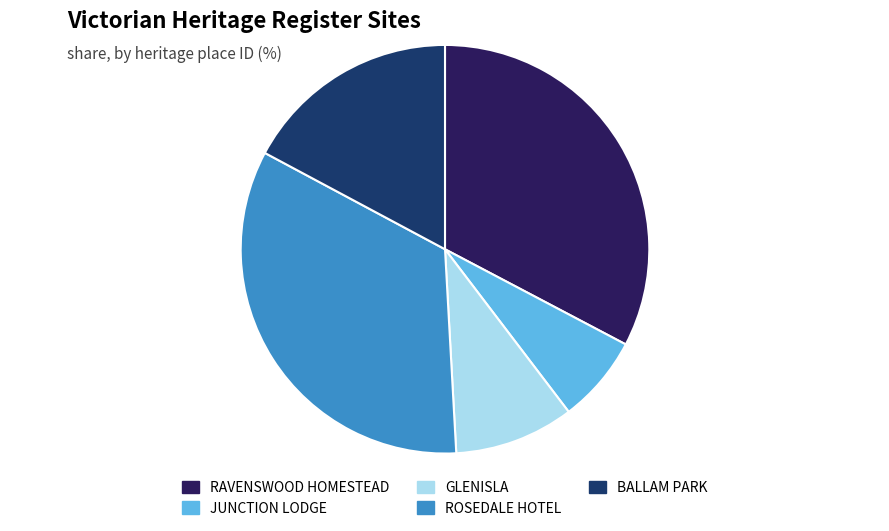

Does any single category account for the majority?

No